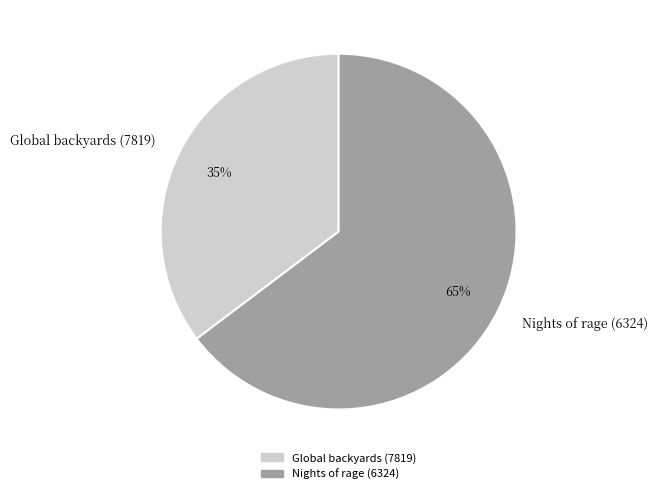

The Global backyards (7819) slice represents 35% of the pie. True or false?

True